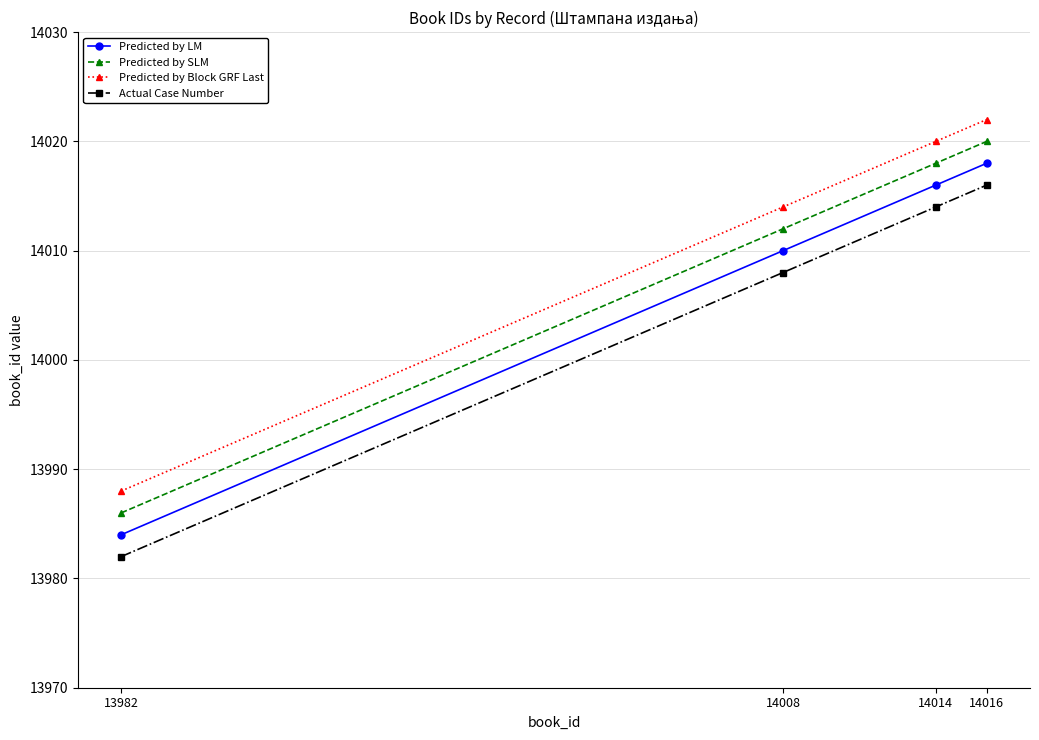

What is the maximum value for Predicted by SLM?

14020